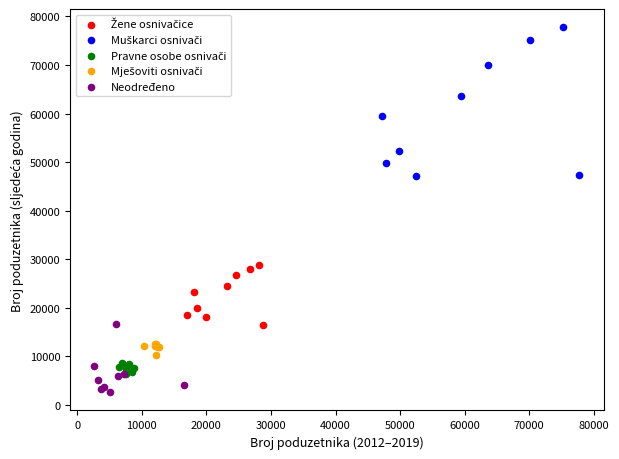

Which series contains the lowest Y value?

Neodređeno